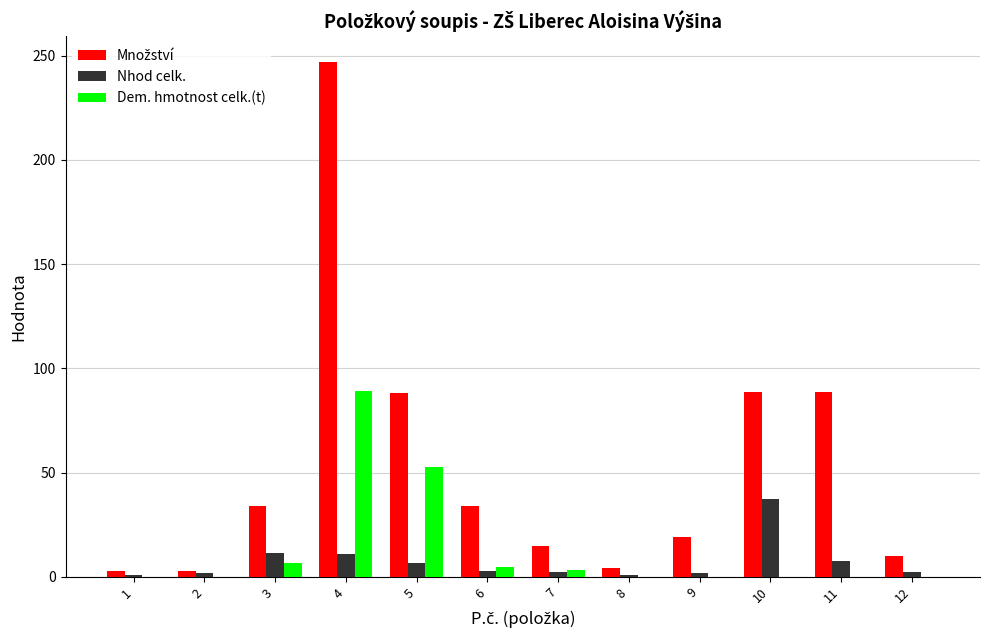

At which category is the sum across all series the highest?

4